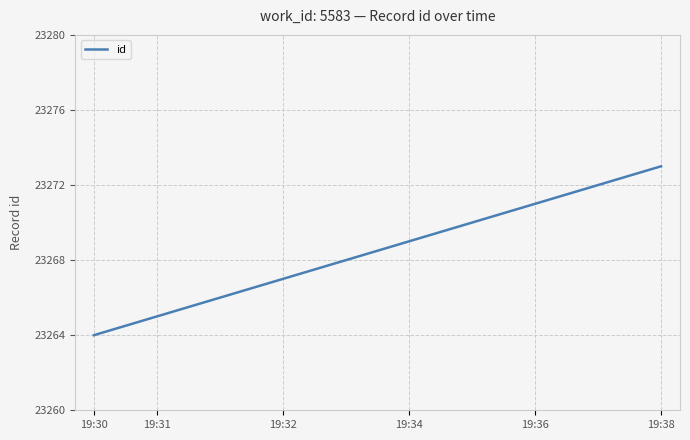

What is the difference between the maximum and minimum values?

9.0